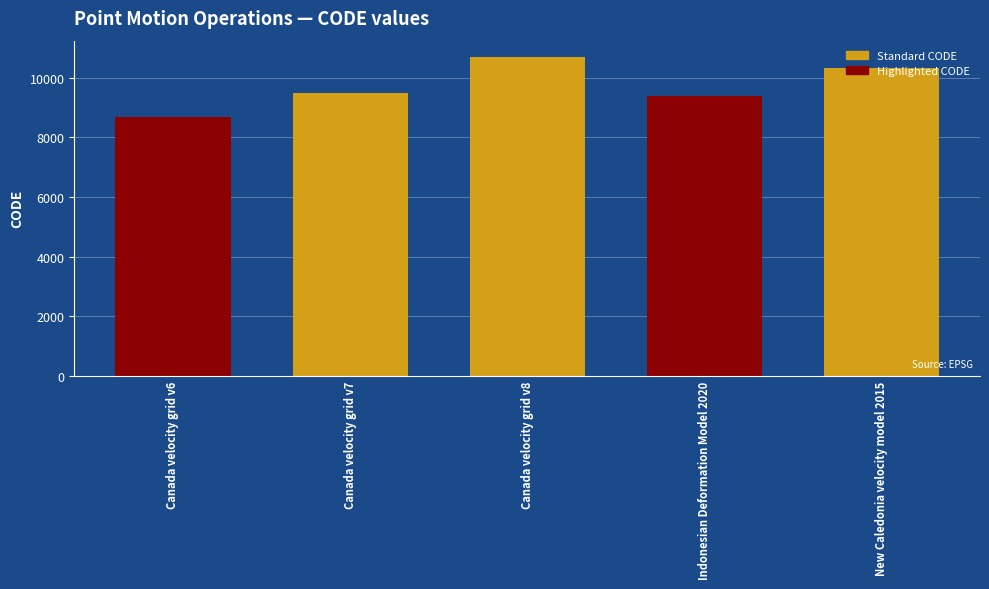

The value at Canada velocity grid v8 is 16160. True or false?

False